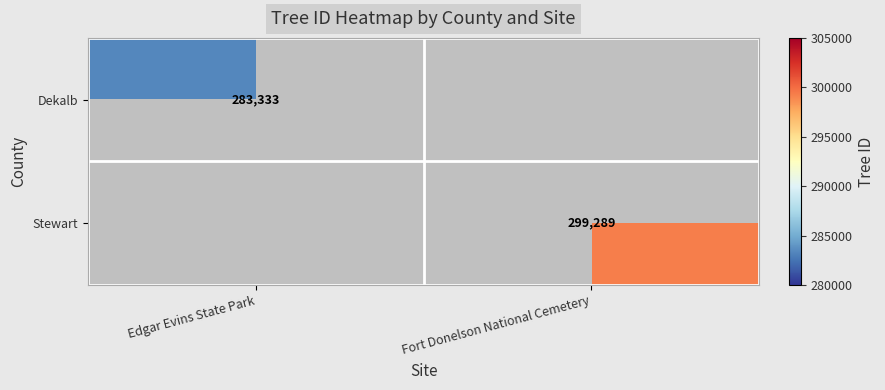

Is it true that Dekalb equals 283333 at Edgar Evins State Park?

True